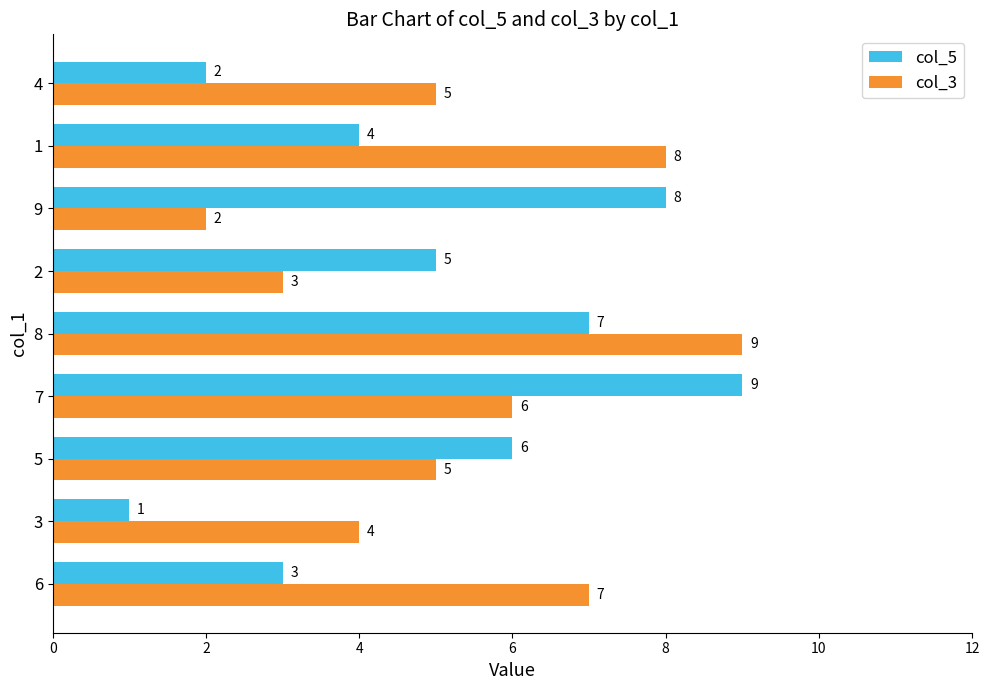

Which series has the widest spread of values?

col_5